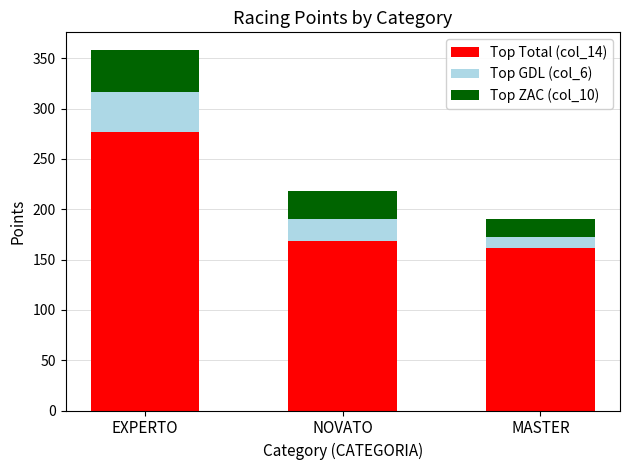

Reading right to left, what are the values for Top Total (col_14)?

MASTER=162	NOVATO=168	EXPERTO=277